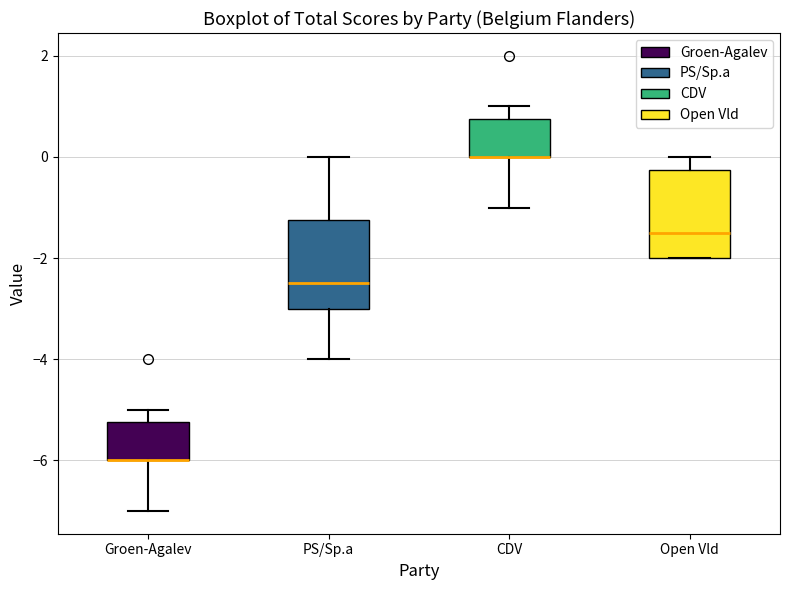

Reading left to right, read every box against the y-axis: the position of its median line, the range the box covers, and the ends of its whiskers. The values are not printed on the chart, so give them approximately, as read against the axis.

Groen-Agalev: median -6.0 (drawn on the box's lower edge), box -6.0 to -5.2, whiskers -7.0 to -5.0
PS/Sp.a: median -2.4, box -3.0 to -1.2, whiskers -4.0 to 0.0
CDV: median 0.0 (drawn on the box's lower edge), box 0.0 to 0.8, whiskers -1.0 to 1.0
Open Vld: median -1.4, box -2.0 to -0.2, whiskers -2.0 to 0.0